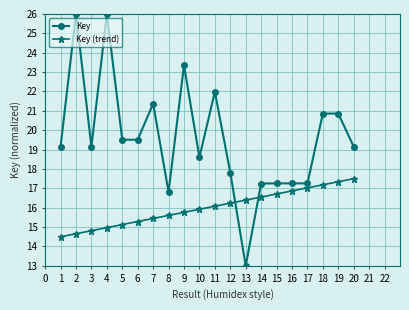

The Key (trend) series shows 7.7 at 6. True or false?

False